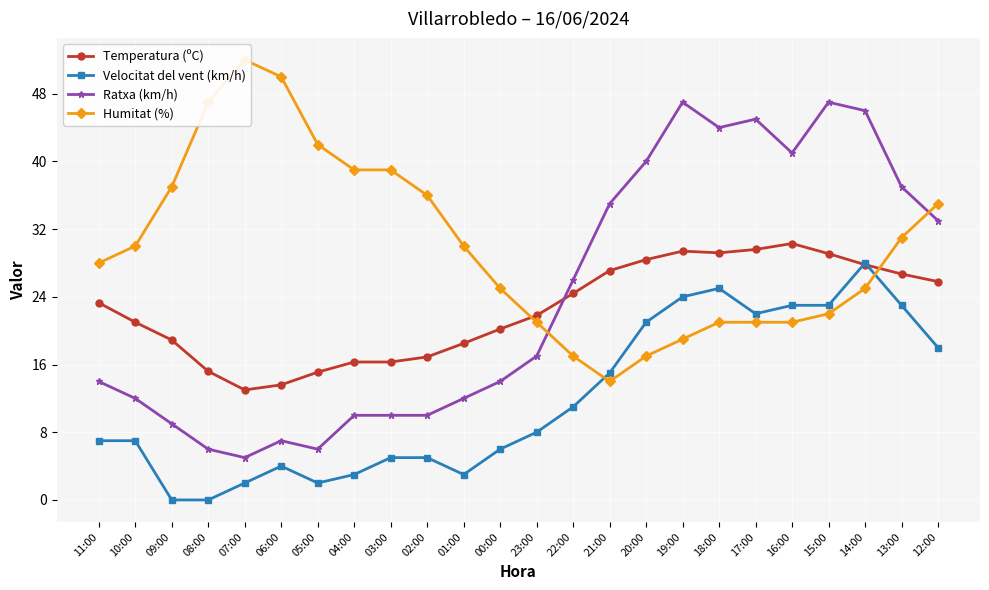

At which category does the chart reach its peak across all series?

07:00